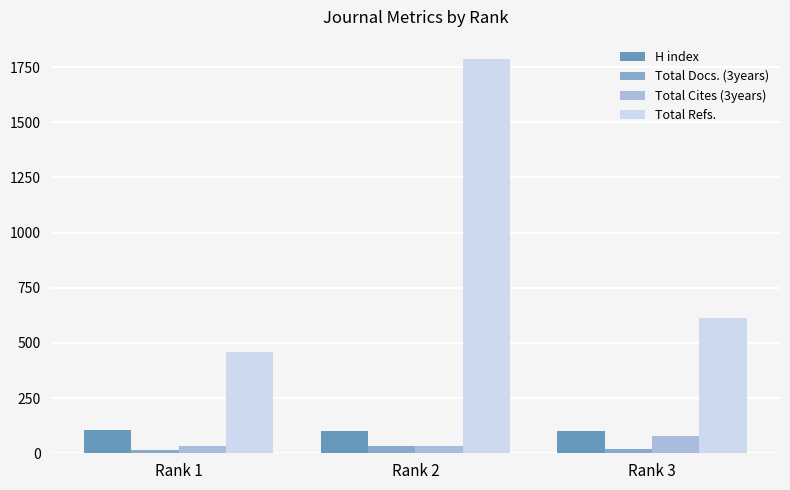

Which series has the largest range (max minus min)?

Total Refs.